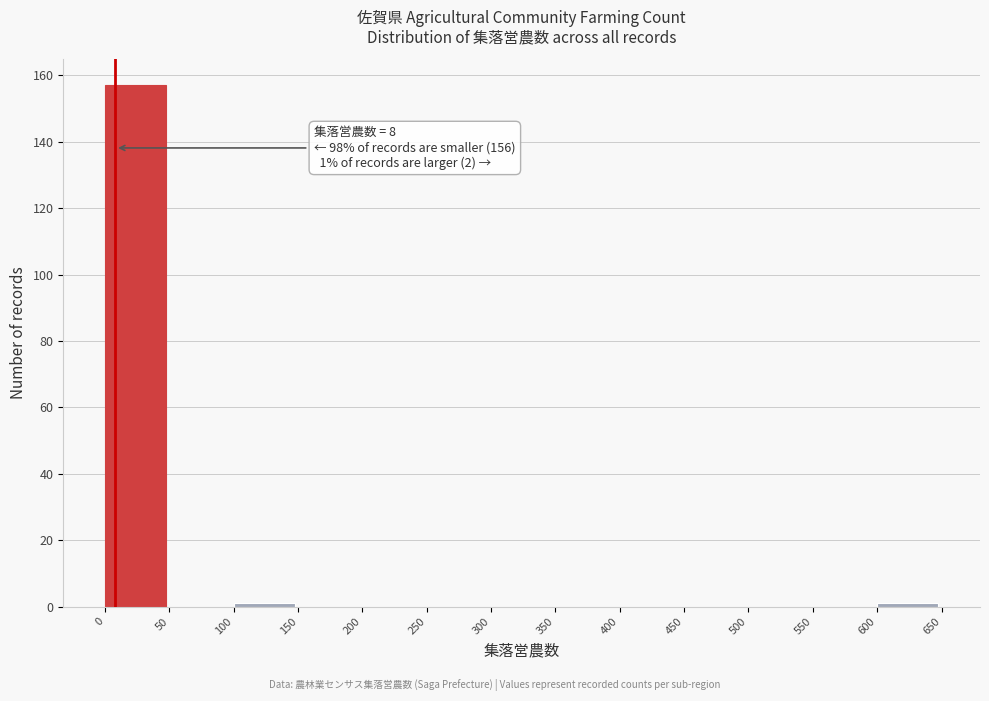

Which range on the x-axis has the tallest bar?

0 to 50